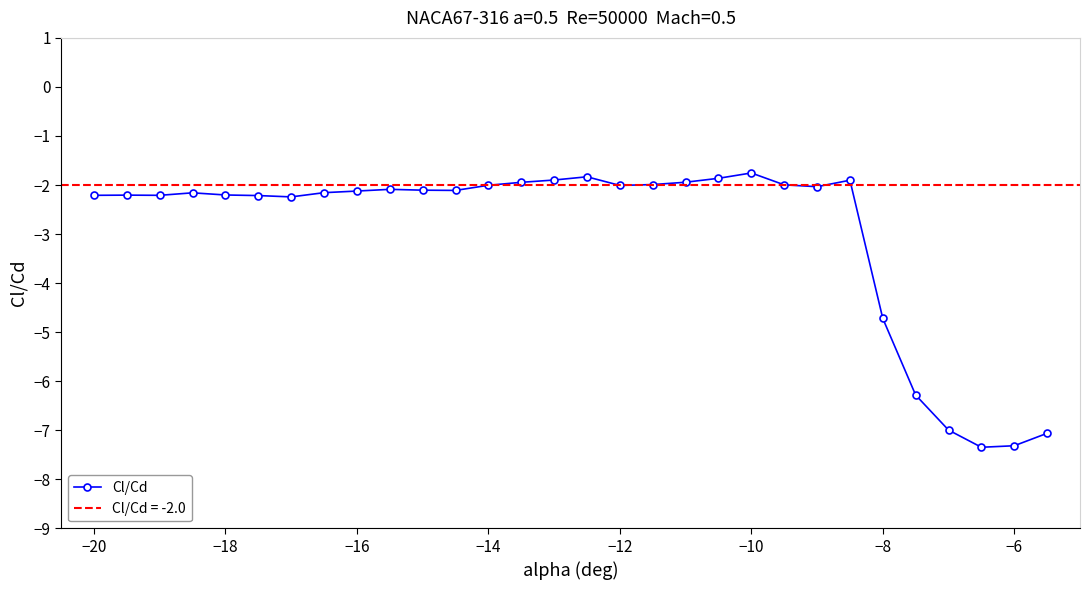

Is this an area chart (filled region under the line)?

No